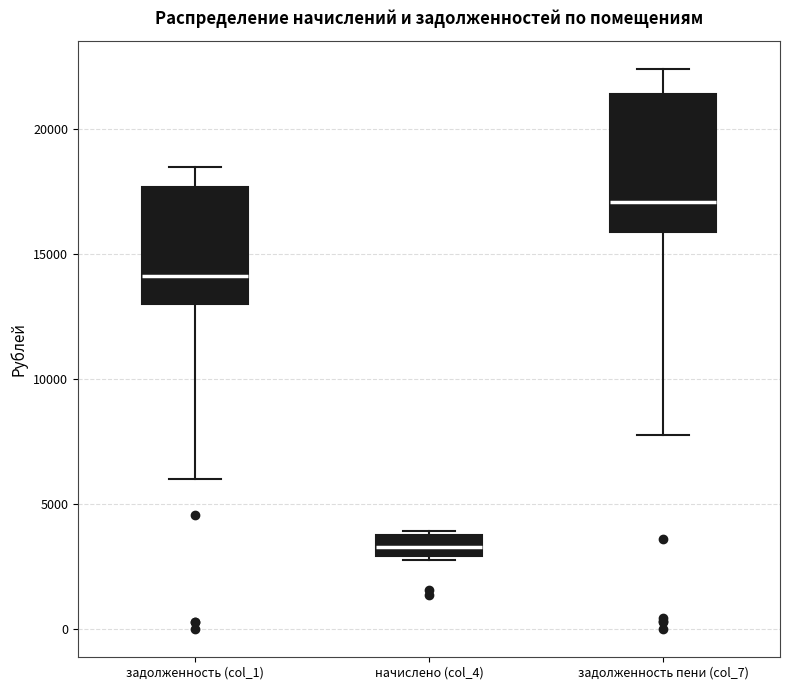

Reading left to right, read every box against the y-axis: the position of its median line, the range the box covers, and the ends of its whiskers. The values are not printed on the chart, so give them approximately, as read against the axis.

задолженность (col_1): median 14000, box 13000 to 17500, whiskers 6000 to 18500
начислено (col_4): median 3500, box 3000 to 4000, whiskers 3000 to 4000
задолженность пени (col_7): median 17000, box 16000 to 21500, whiskers 8000 to 22500